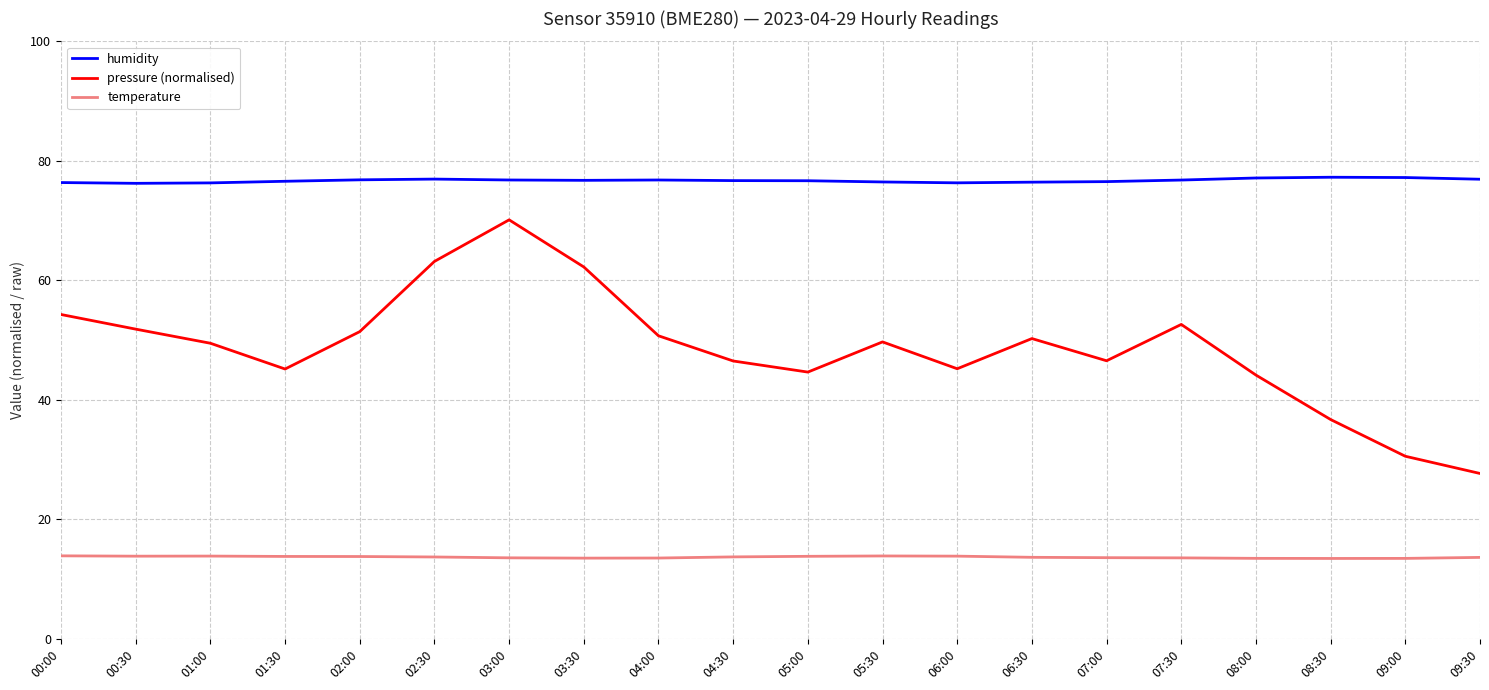

At 07:00, list the series in order from smallest to largest.

temperature, pressure (normalised), humidity